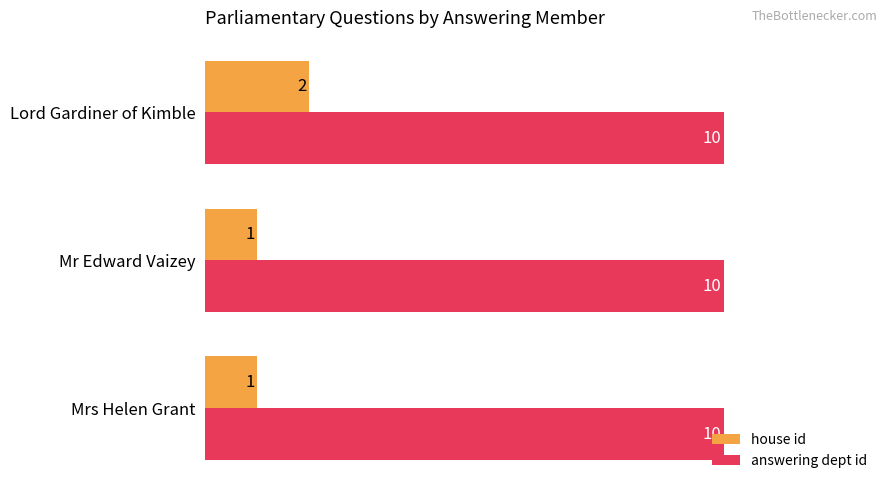

List the series in order of their peak value, highest first.

answering dept id, house id